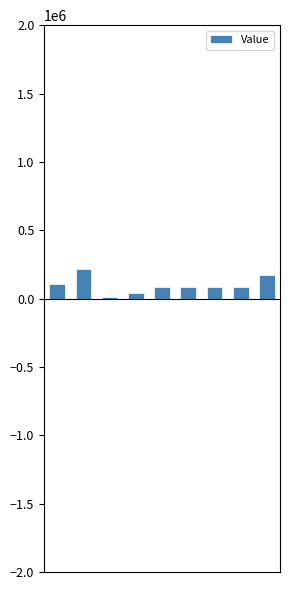

What is the greatest value displayed?

218108.7